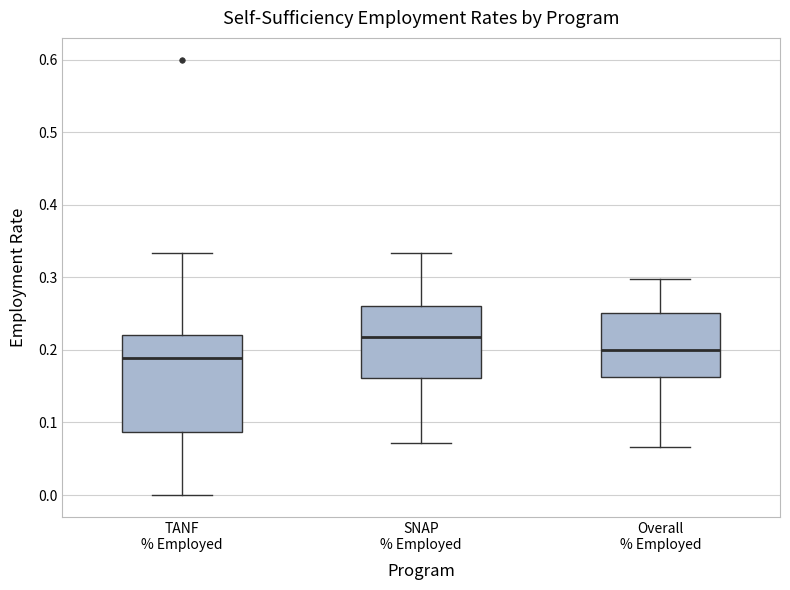

Which box has the lowest median line?

TANF % Employed